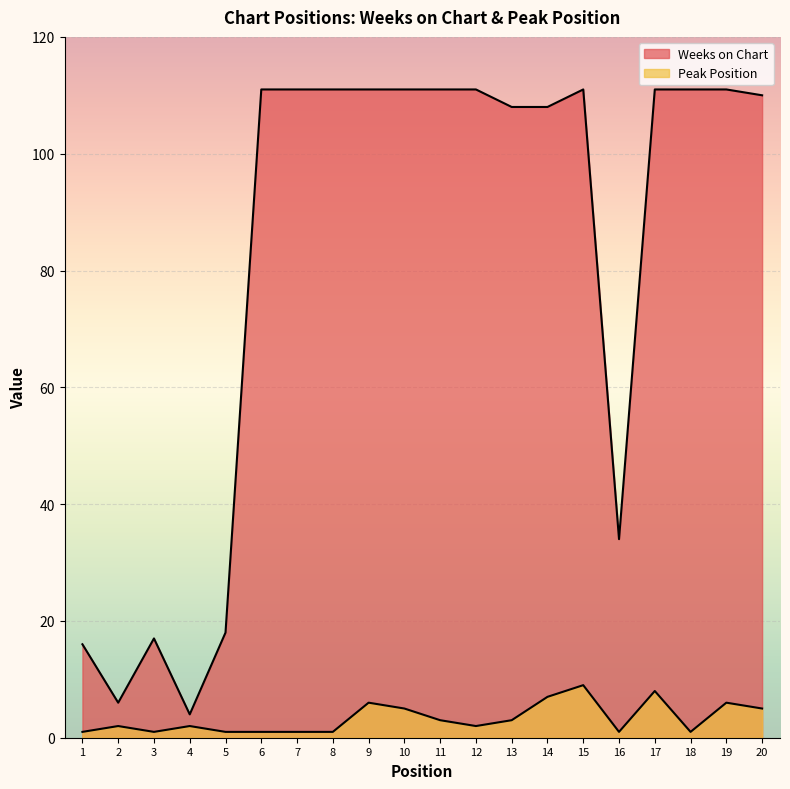

How many values in the Peak Position series are below 2?

8